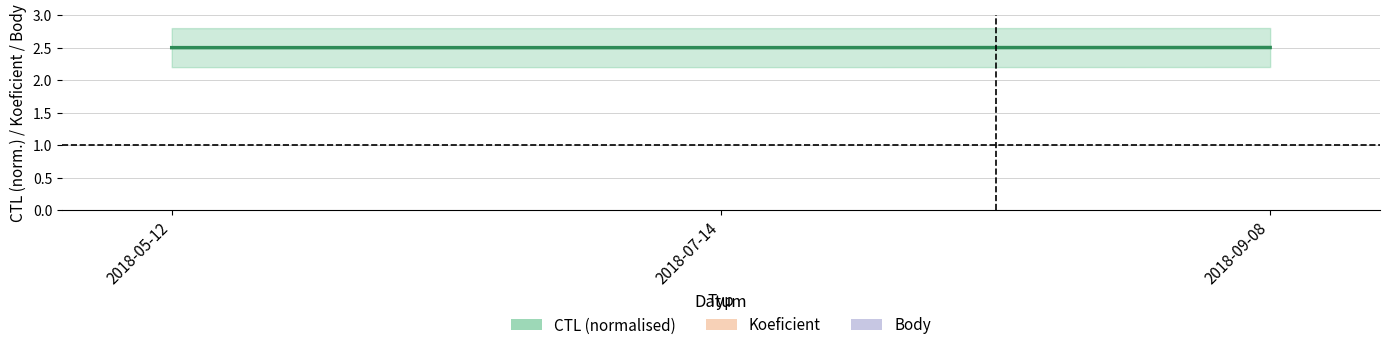

How many CTL (normalised) values are between 2 and 3?

3